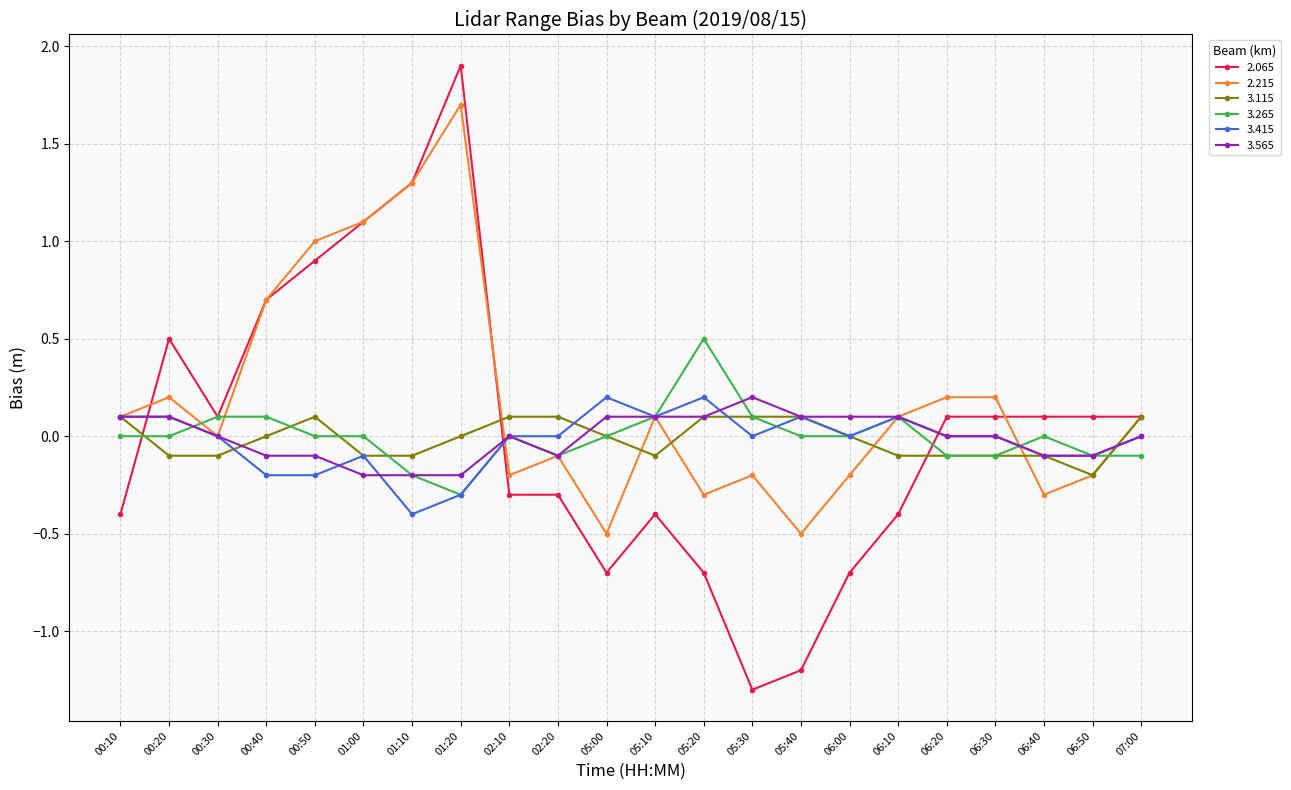

What is the spread (max minus min) of values at 05:20?

1.2